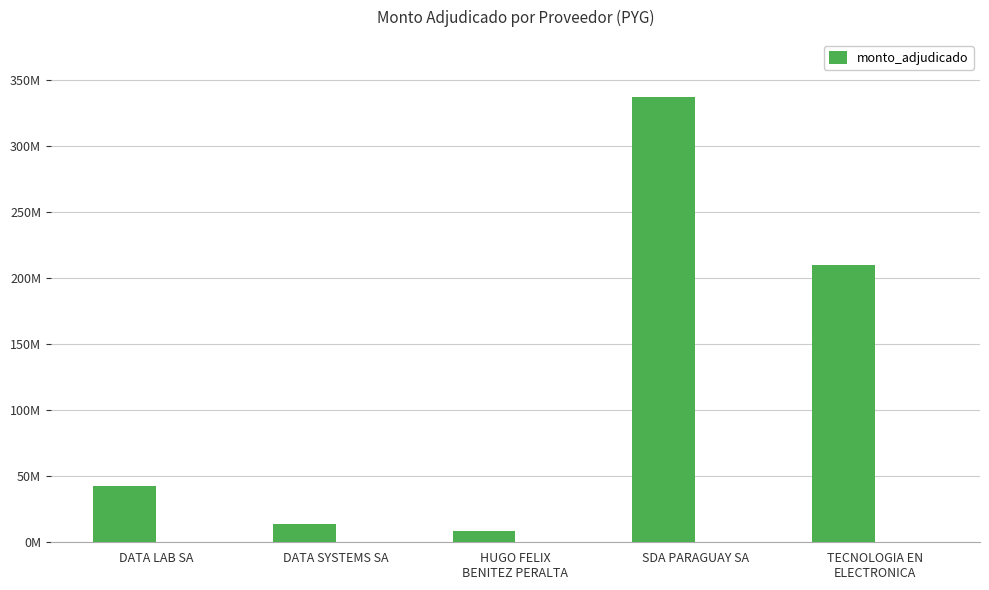

The value at SDA PARAGUAY SA is 539793323. True or false?

False